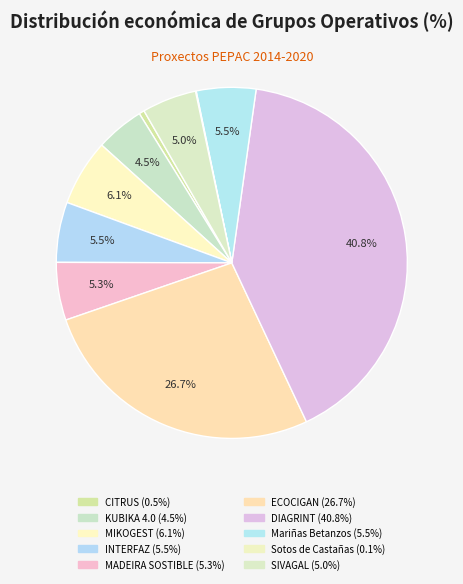

To the nearest percent, what is the combined percentage of INTERFAZ and Mariñas Betanzos?

11%